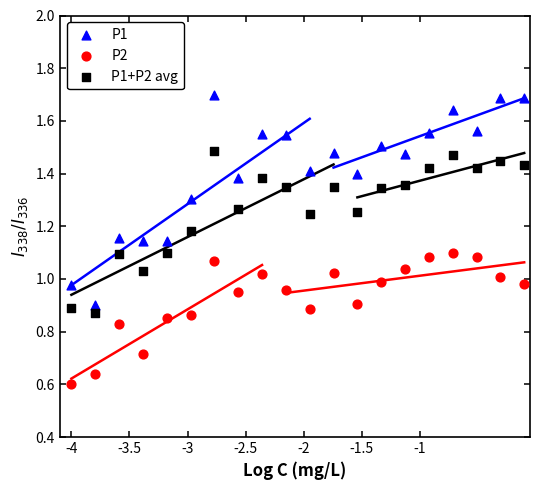

Which series reaches the minimum Y coordinate?

P2